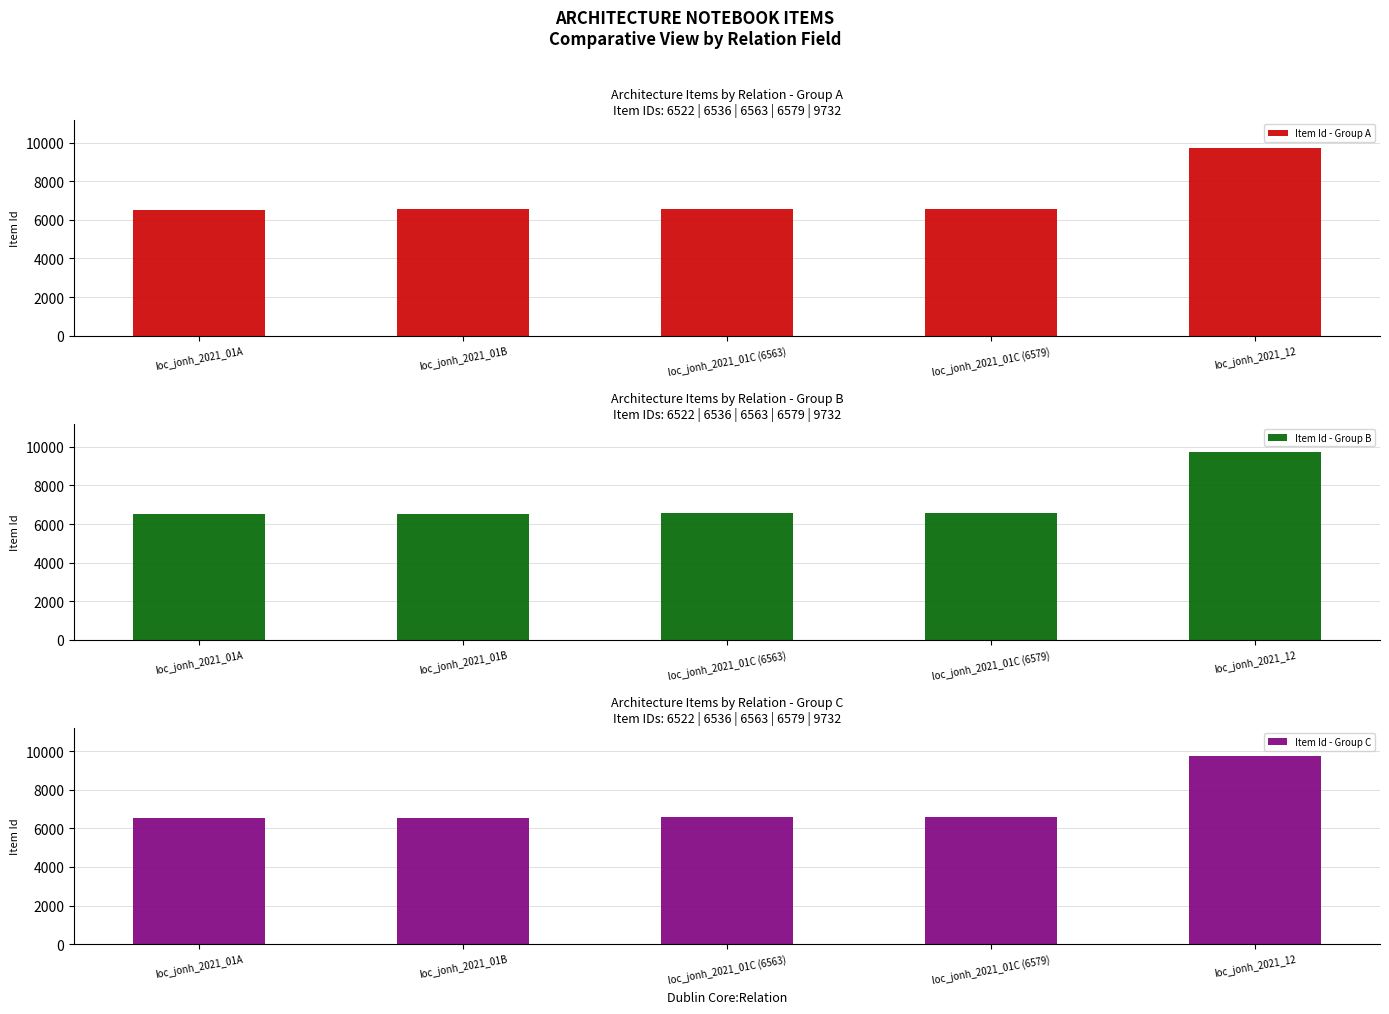

What is the total value across all series at loc_jonh_2021_12?

29196